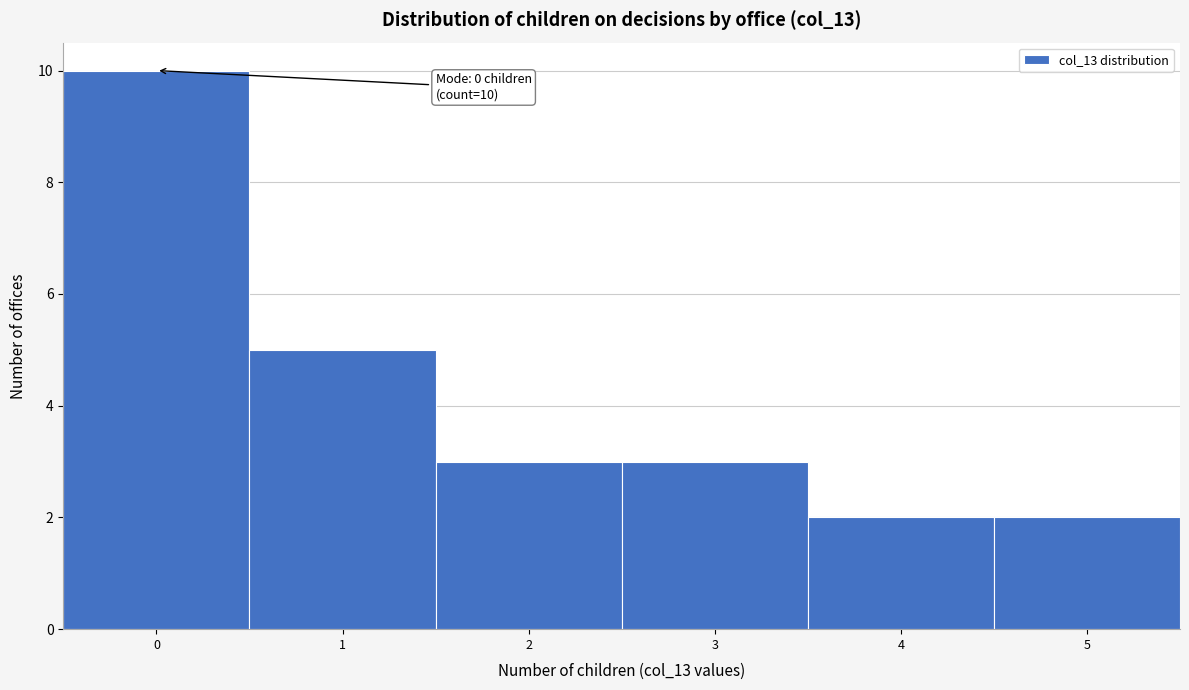

Over which range of the x-axis is the bar tallest?

-0.5 to 0.5